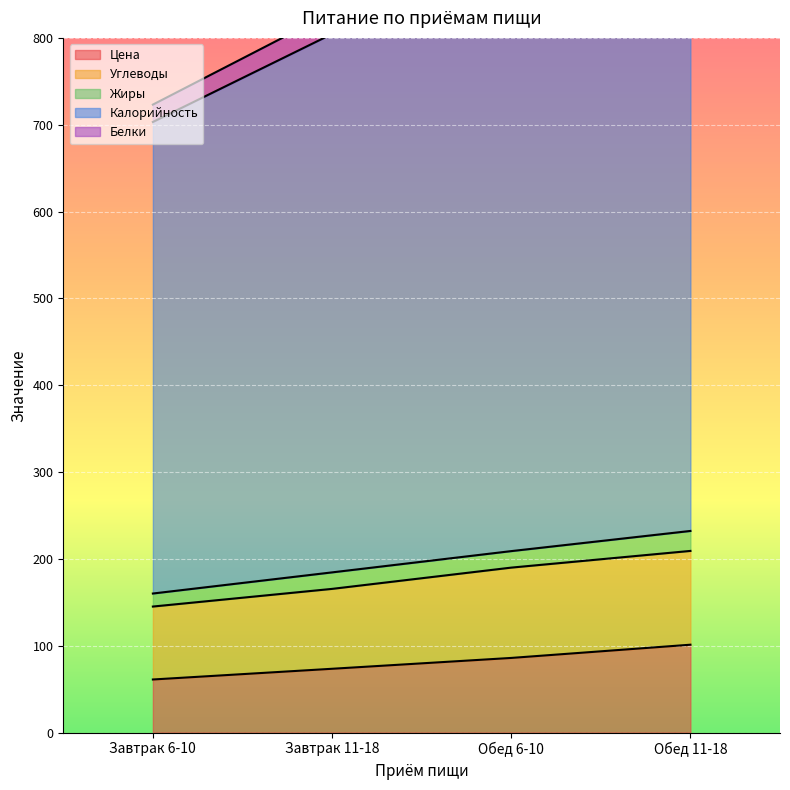

What is the total value across all series at Завтрак 6-10?

909.5